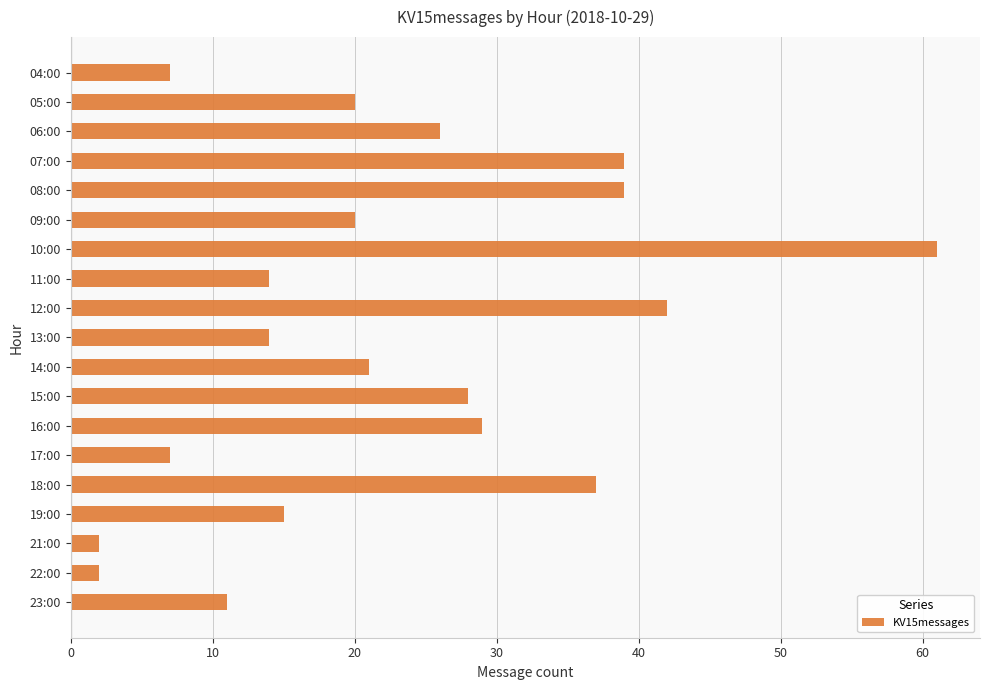

What is the ratio of the value at 23:00 to the value at 11:00?

0.8